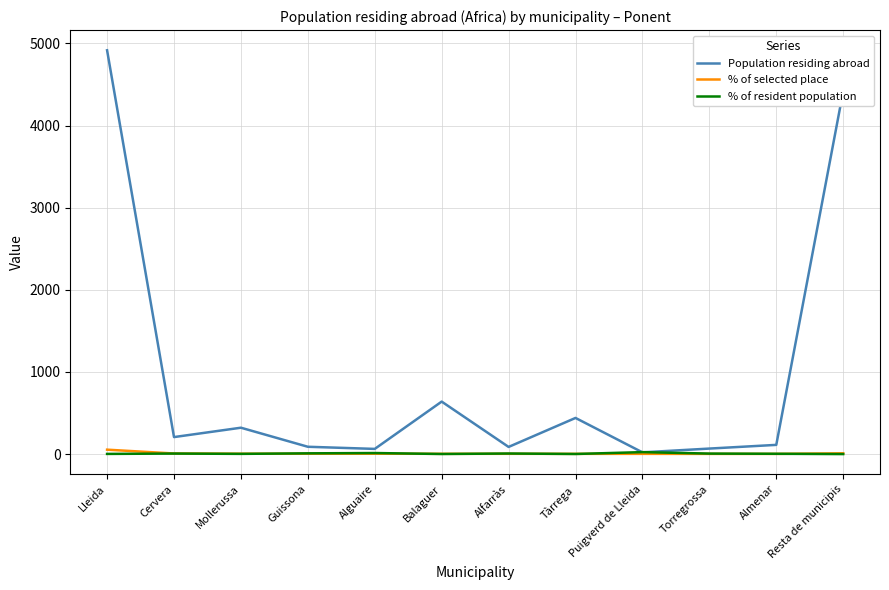

Which series changed the most between Balaguer and Torregrossa?

Population residing abroad